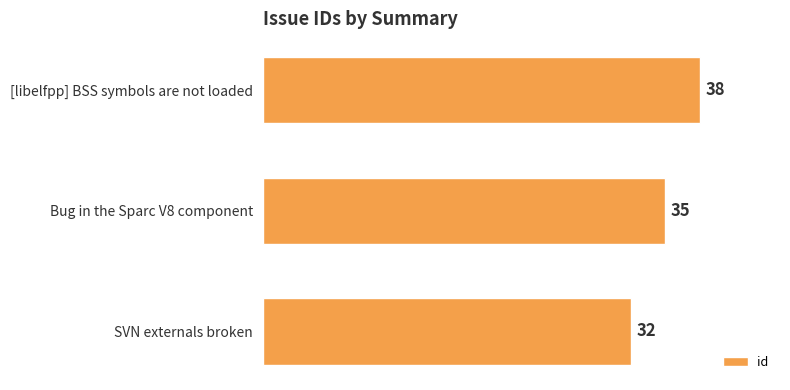

What is the difference between the maximum and minimum values?

6